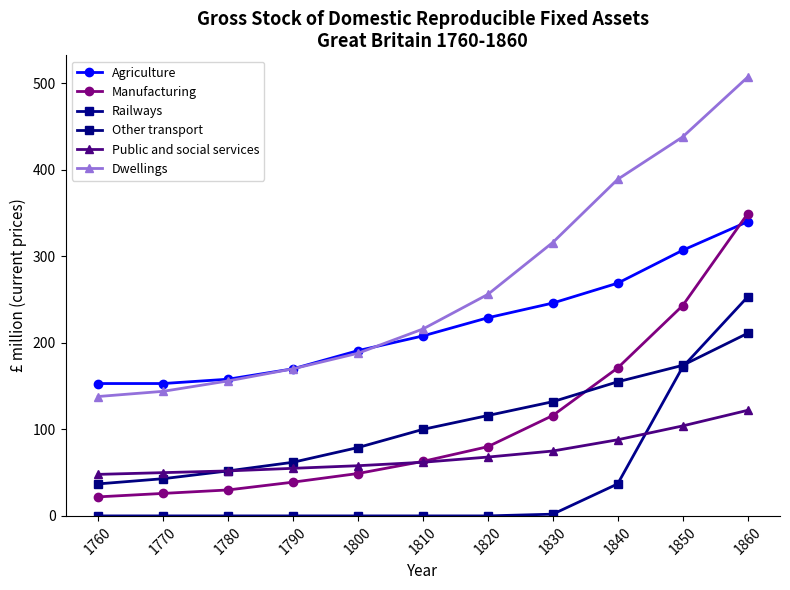

What is the difference between the maximum and minimum values in the Manufacturing series?

327